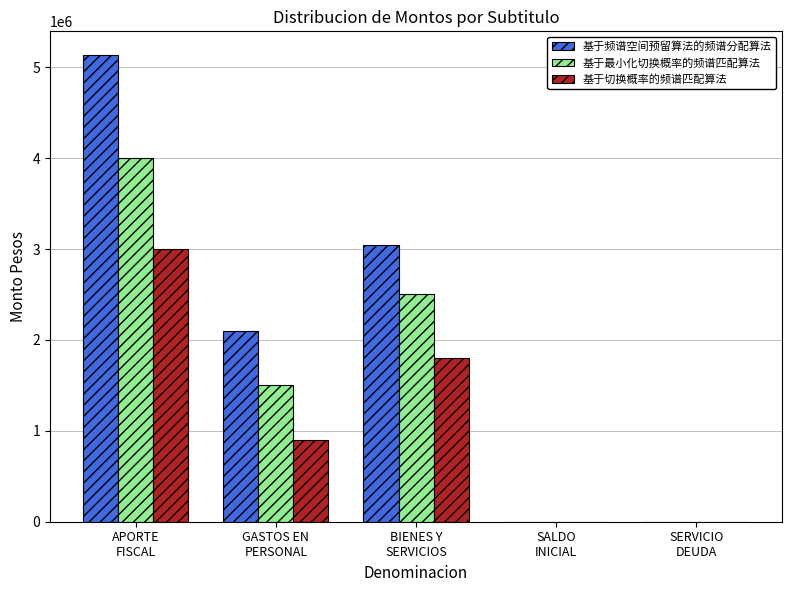

Reading left to right, extract all data points from this chart.

基于频谱空间预留算法的频谱分配算法: 5137857	2096475	3041382	10	10
基于最小化切换概率的频谱匹配算法: 4000000	1500000	2500000	8	8
基于切换概率的频谱匹配算法: 3000000	900000	1800000	5	5